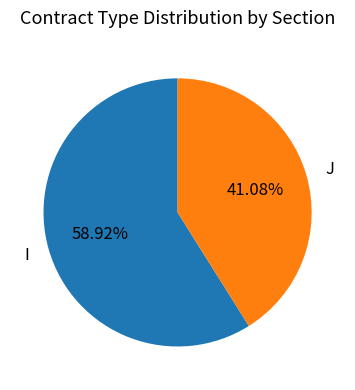

To the nearest percent, what portion does J represent?

41%